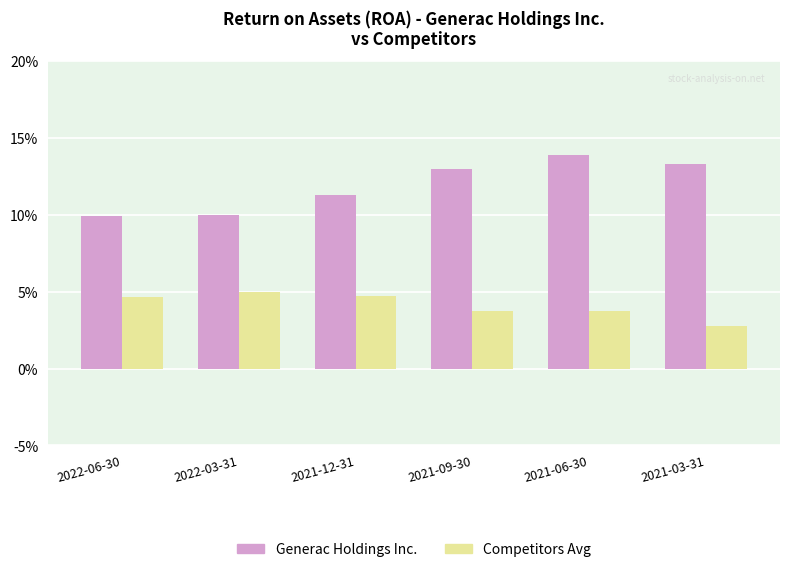

Rank the series at 2022-03-31 from lowest to highest value.

Competitors Avg, Generac Holdings Inc.